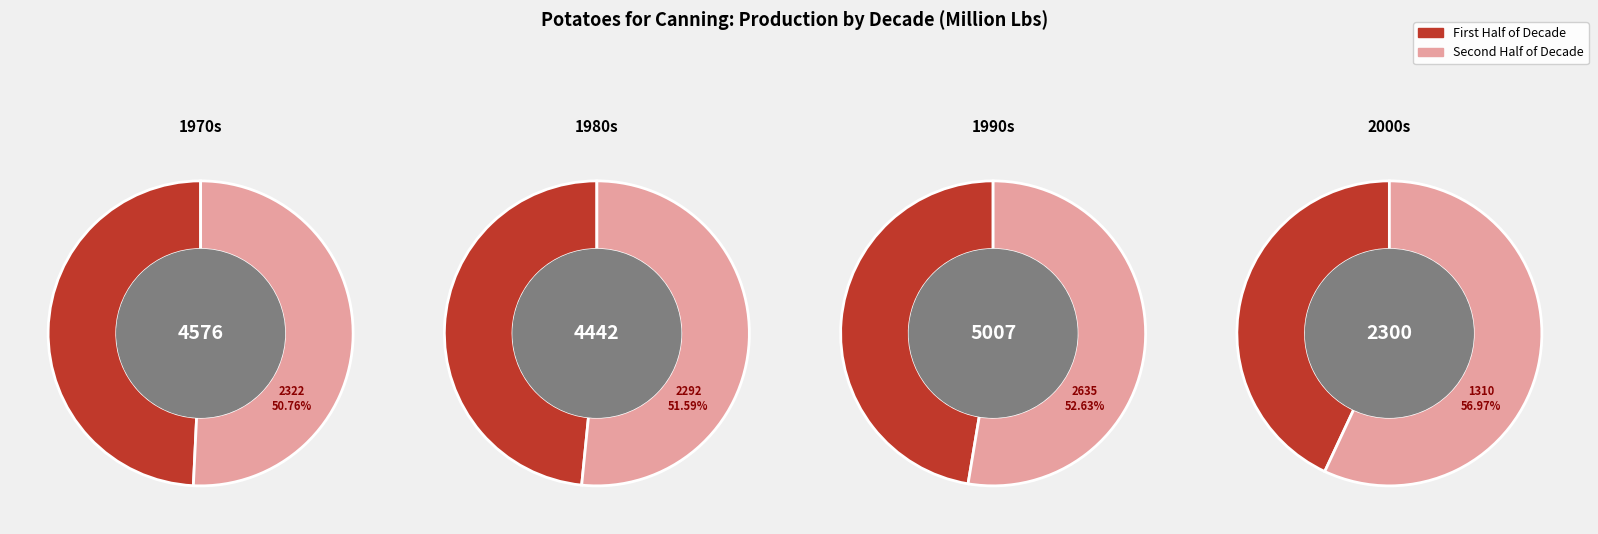

To the nearest percent, what is the difference between the largest and smallest slice percentages?

2%